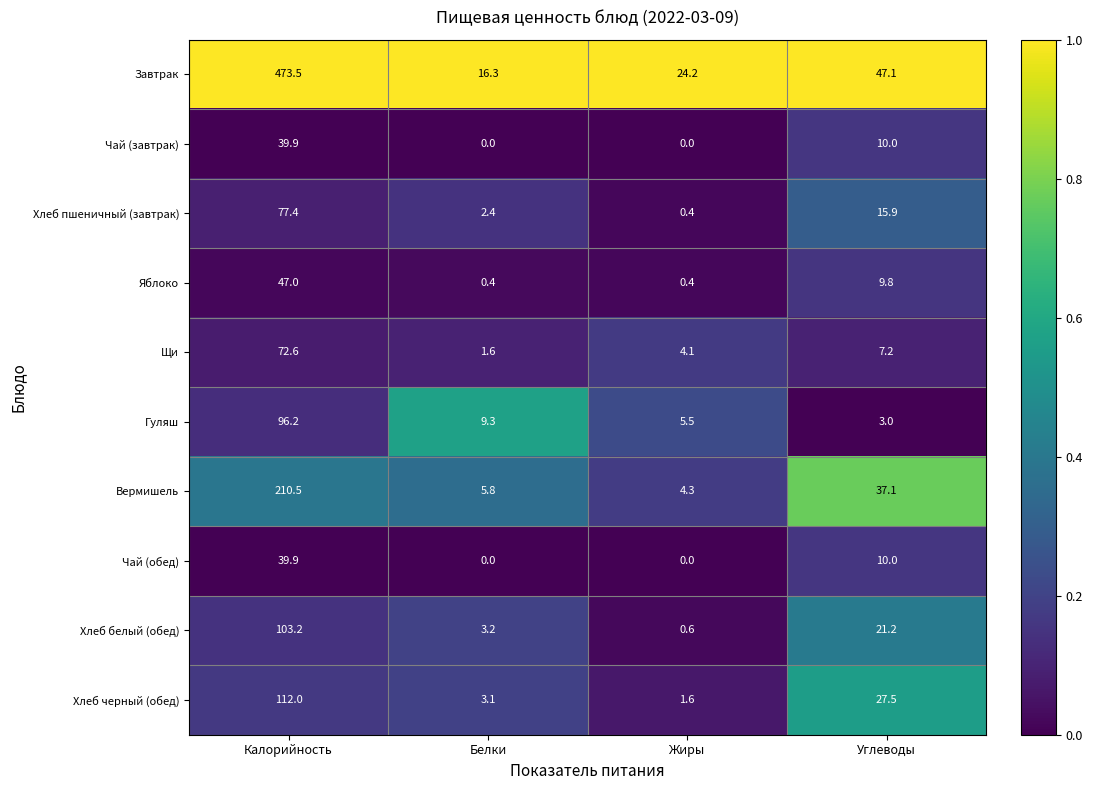

Is it true that Хлеб пшеничный (завтрак) equals 77.4 at Калорийность?

True